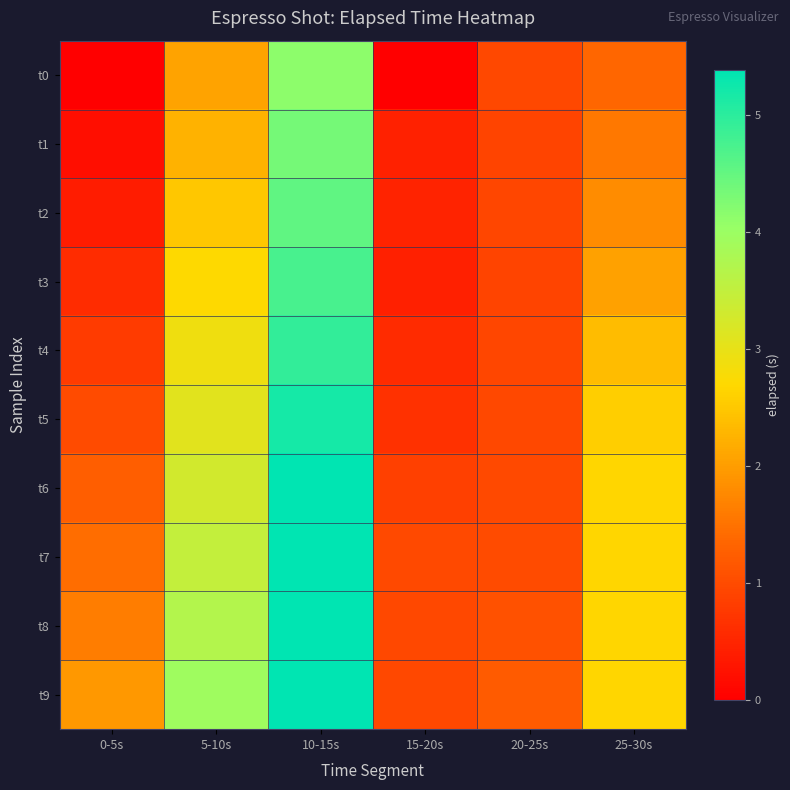

Reading right to left, extract all data points from this chart.

t0: 25-30s=1.4	20-25s=0.9	15-20s=0.0	10-15s=4.1	5-10s=2.1	0-5s=0.0
t1: 25-30s=1.6	20-25s=0.9	15-20s=0.5	10-15s=4.3	5-10s=2.2	0-5s=0.2
t2: 25-30s=1.8	20-25s=0.9	15-20s=0.5	10-15s=4.5	5-10s=2.5	0-5s=0.4
t3: 25-30s=2.1	20-25s=0.9	15-20s=0.4	10-15s=4.7	5-10s=2.7	0-5s=0.6
t4: 25-30s=2.4	20-25s=0.9	15-20s=0.6	10-15s=4.9	5-10s=2.9	0-5s=0.8
t5: 25-30s=2.6	20-25s=1.0	15-20s=0.7	10-15s=5.2	5-10s=3.1	0-5s=1.0
t6: 25-30s=2.7	20-25s=1.0	15-20s=0.9	10-15s=5.4	5-10s=3.3	0-5s=1.2
t7: 25-30s=2.7	20-25s=1.0	15-20s=1.0	10-15s=5.4	5-10s=3.5	0-5s=1.4
t8: 25-30s=2.7	20-25s=1.1	15-20s=1.0	10-15s=5.4	5-10s=3.7	0-5s=1.6
t9: 25-30s=2.7	20-25s=1.2	15-20s=0.9	10-15s=5.4	5-10s=3.9	0-5s=1.9